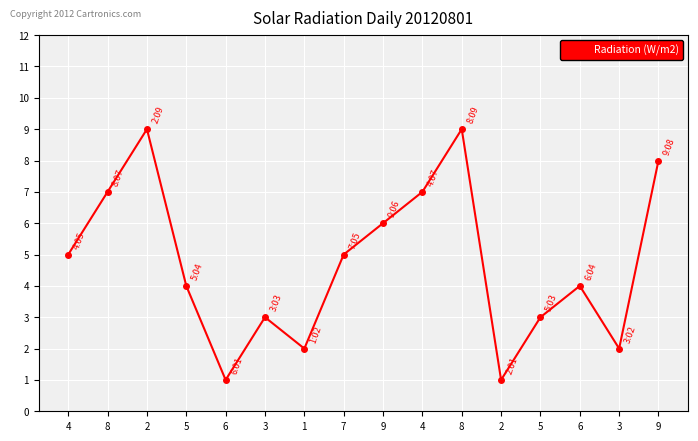

Does the chart have visible grid lines?

Yes